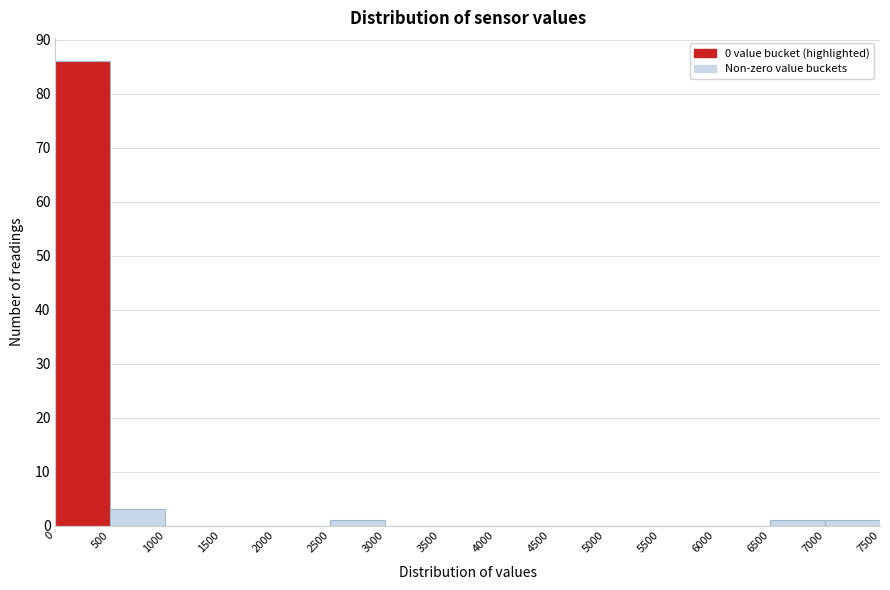

What is the height of the bar covering 0 to 500 on the x-axis? The values are not printed on the chart, so give them approximately, as read against the axis.

86